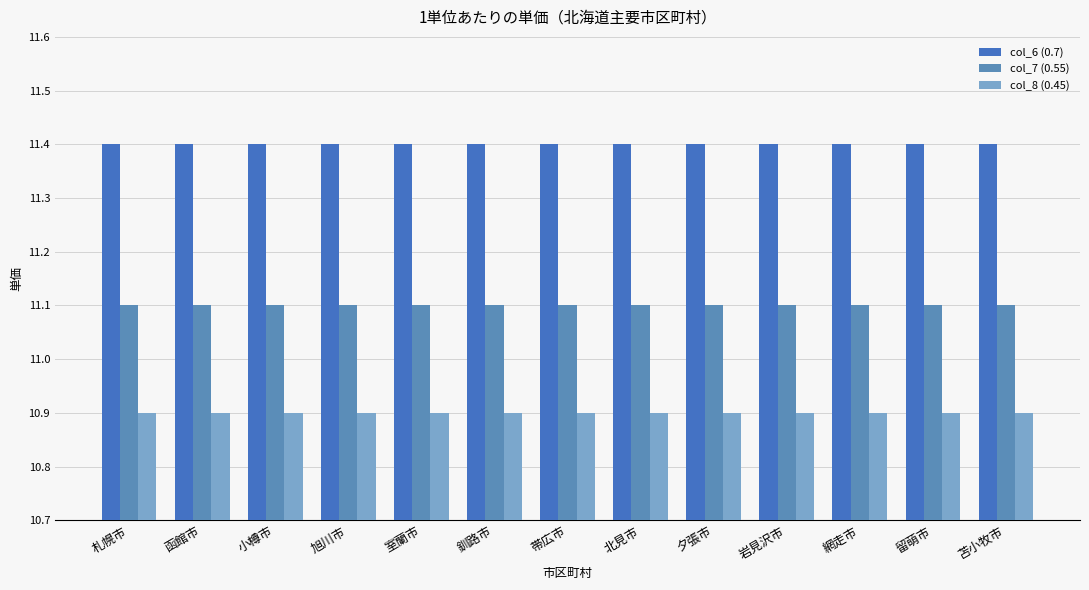

What is the minimum value shown in the chart?

10.9